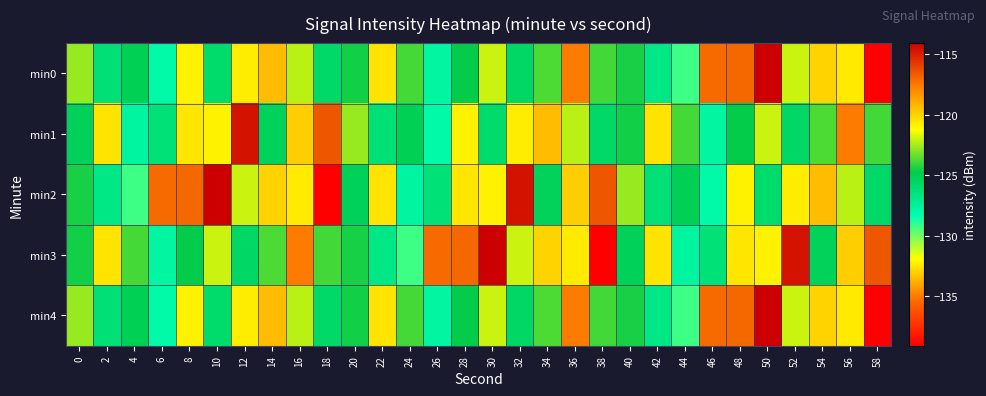

At which category does the chart reach its peak across all series?

50